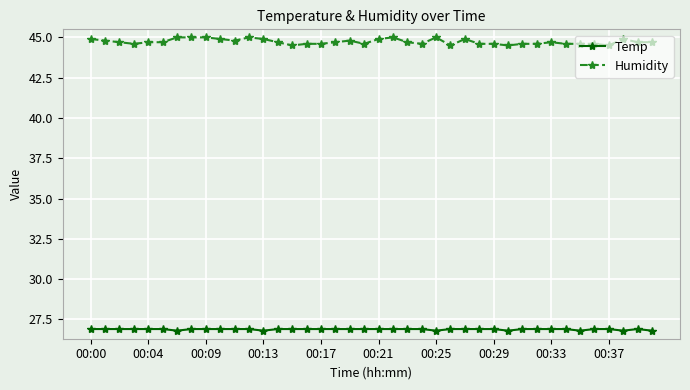

Rank the series by their maximum value, from lowest to highest.

Temp, Humidity